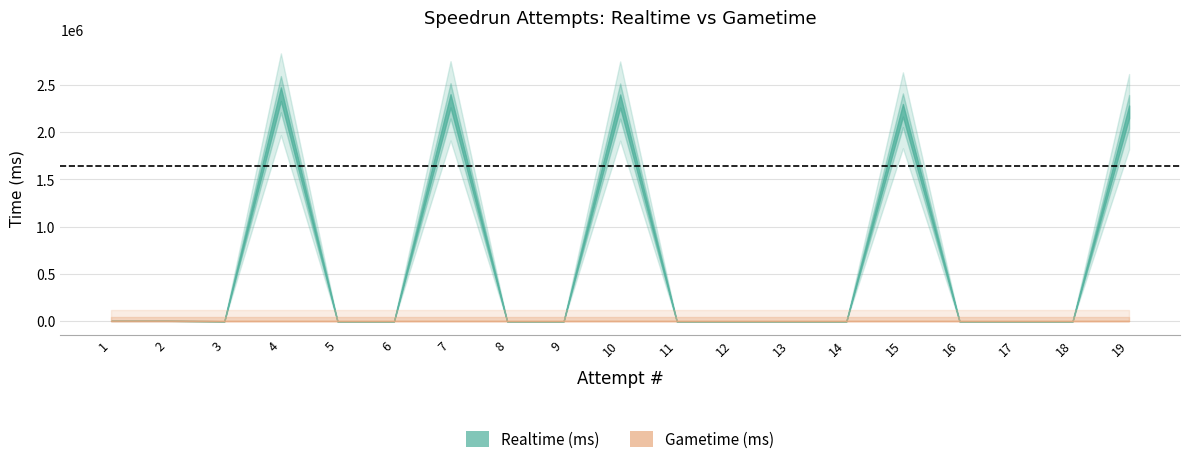

The value of Gametime (ms) at 12 is 0. True or false?

True